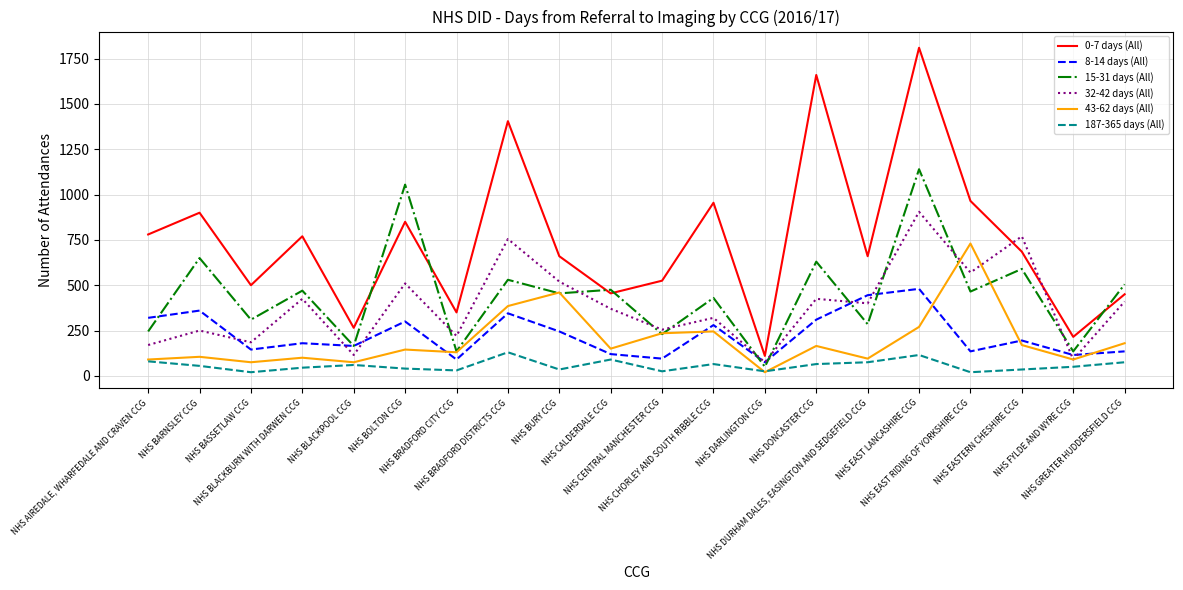

How many lines are shown in the chart?

6